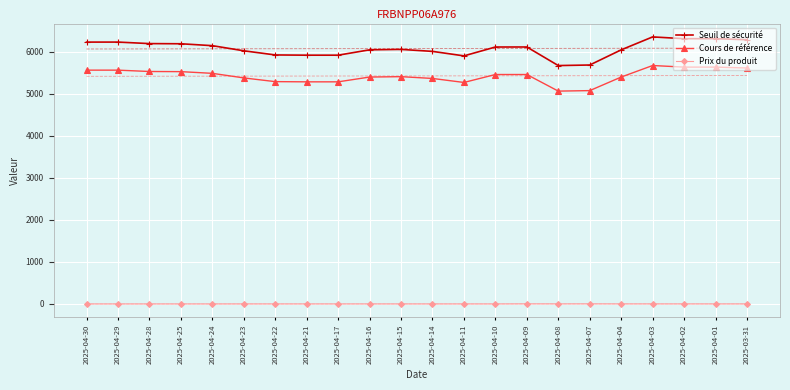

What is the sum of all Cours de référence values?

119319.0